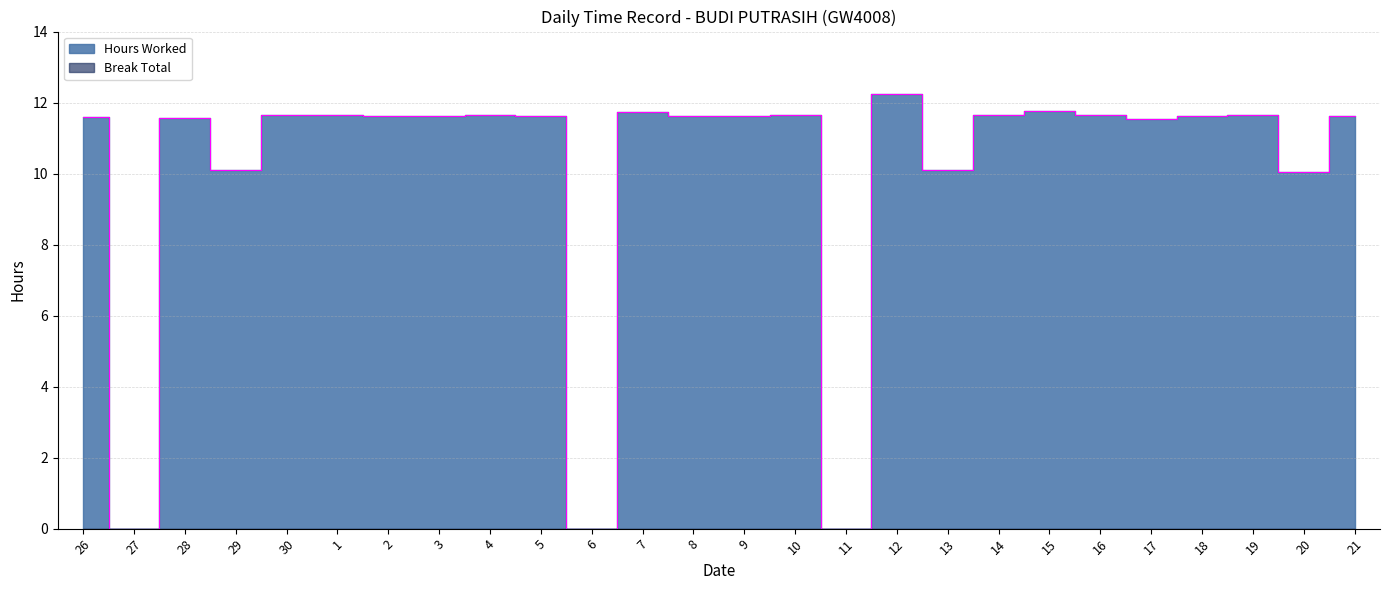

Is it true that the value at 13 is 2.8?

False